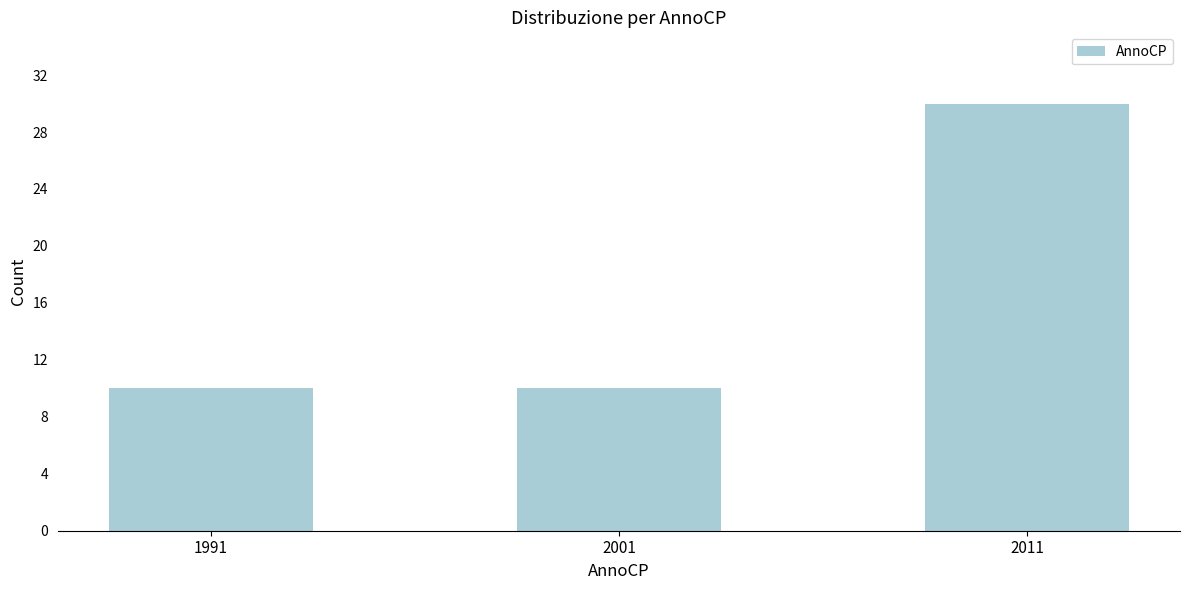

Reading left to right, transcribe all the data shown in this chart.

10	10	30